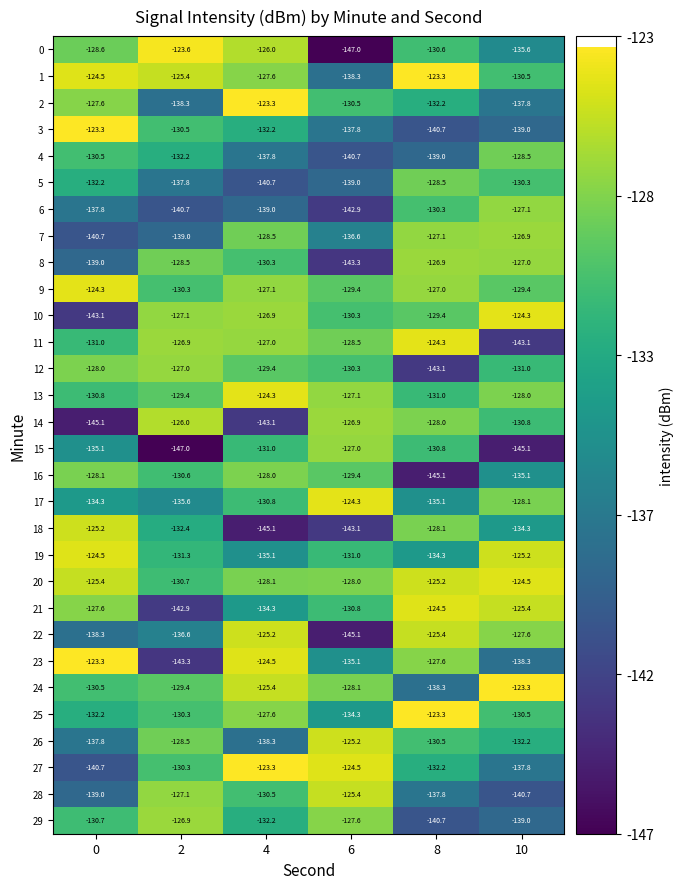

The value of 23 at 2 is -143.3. True or false?

True